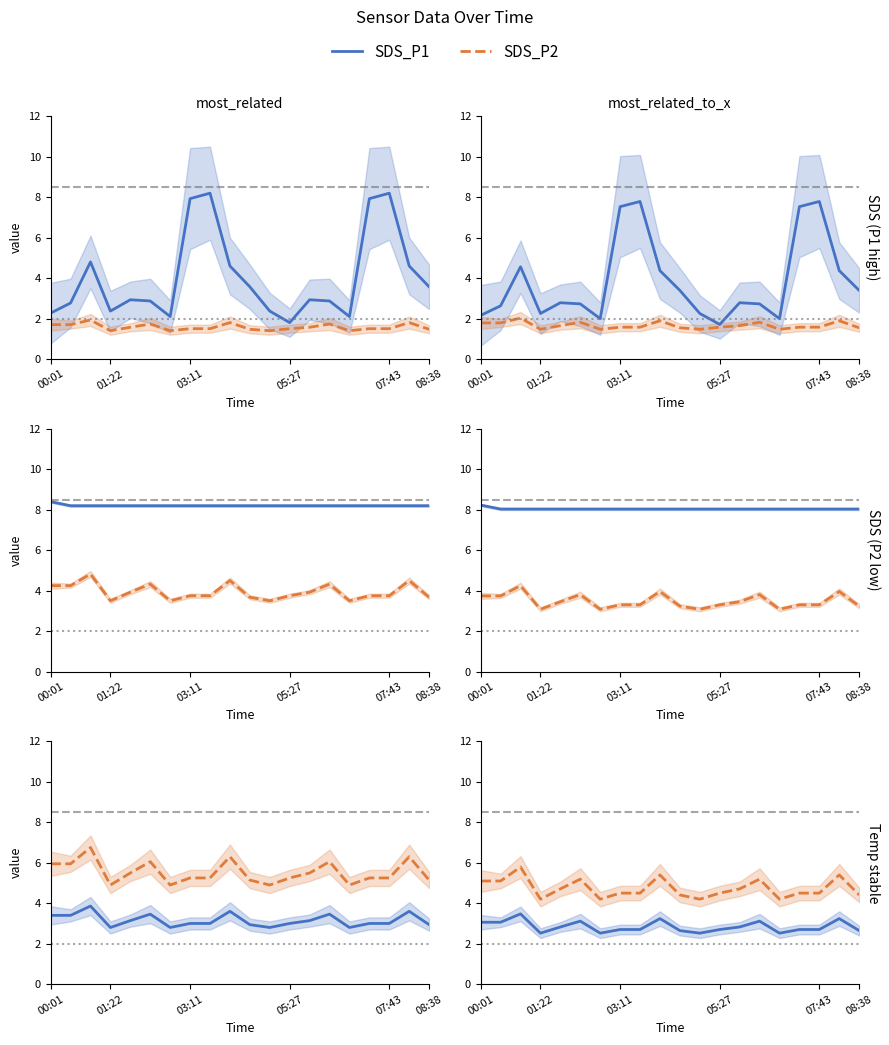

What position from the left is 05:27?

13